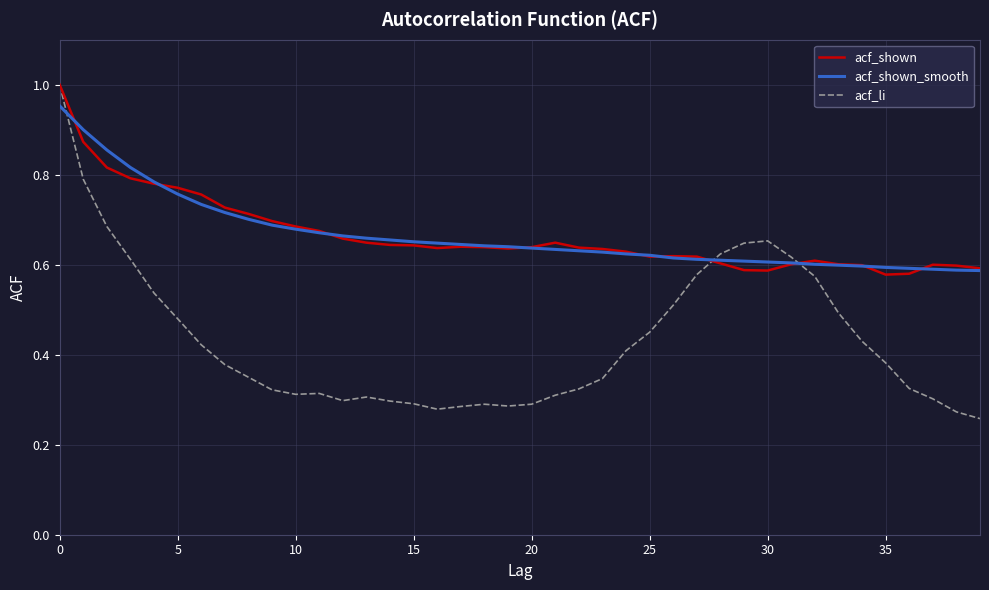

Count the acf_li values in the range 0 to 1.

40